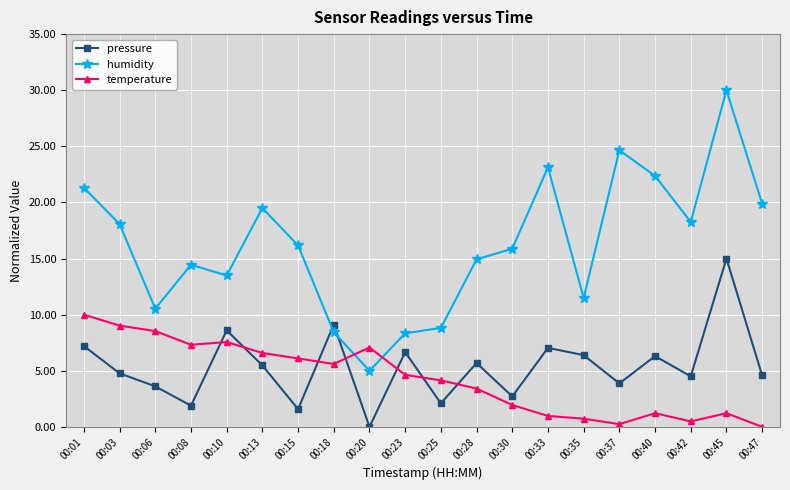

What is the difference between the maximum and second lowest values in the pressure series?

13.4